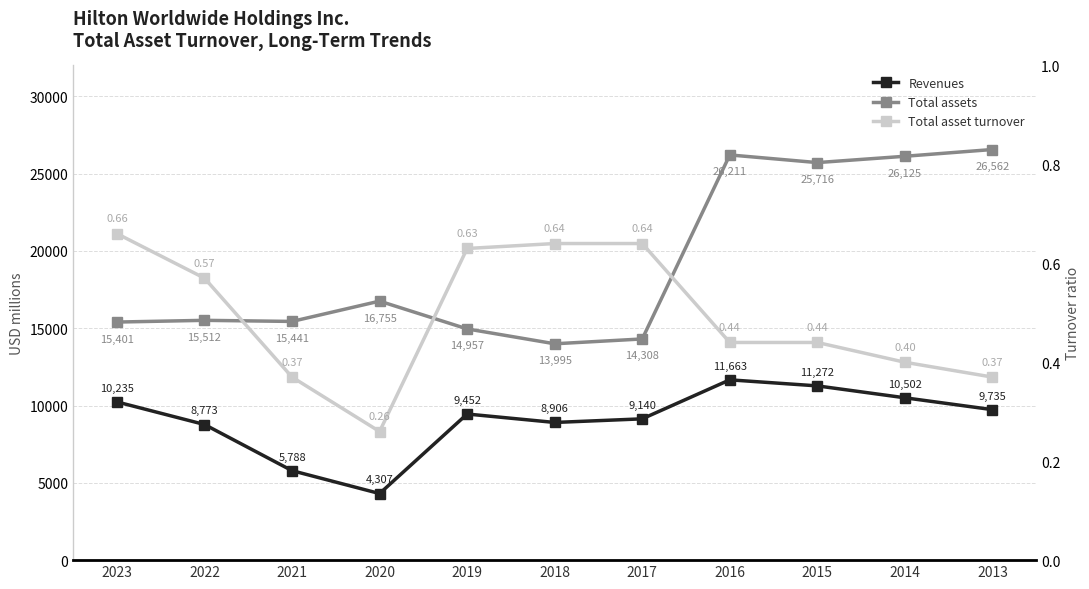

What is the total value across all series at 2019?

24409.6